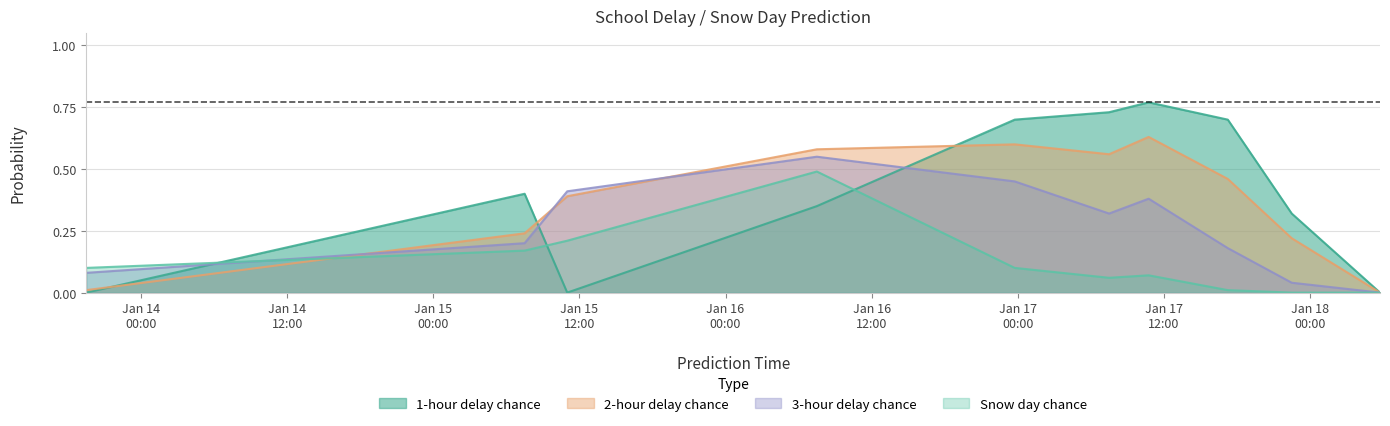

What is the average value of the 2-hour delay chance series?

0.4